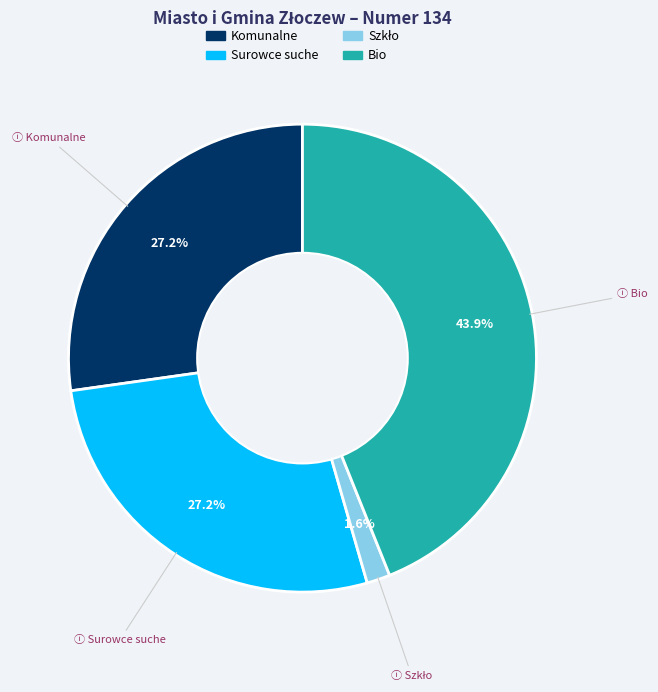

Which category has the biggest portion of the pie?

Bio